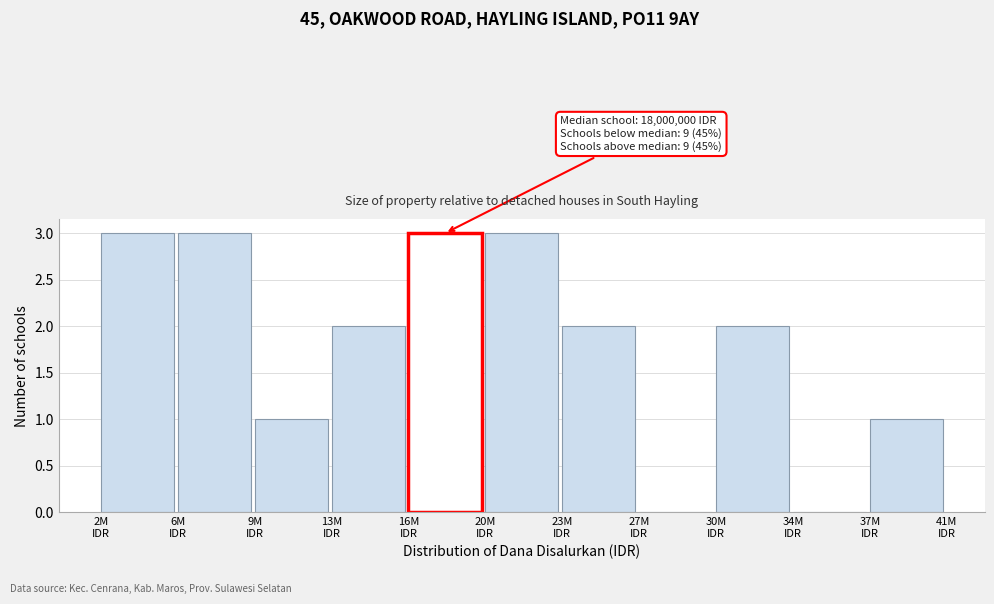

What is the sum of all values?

20